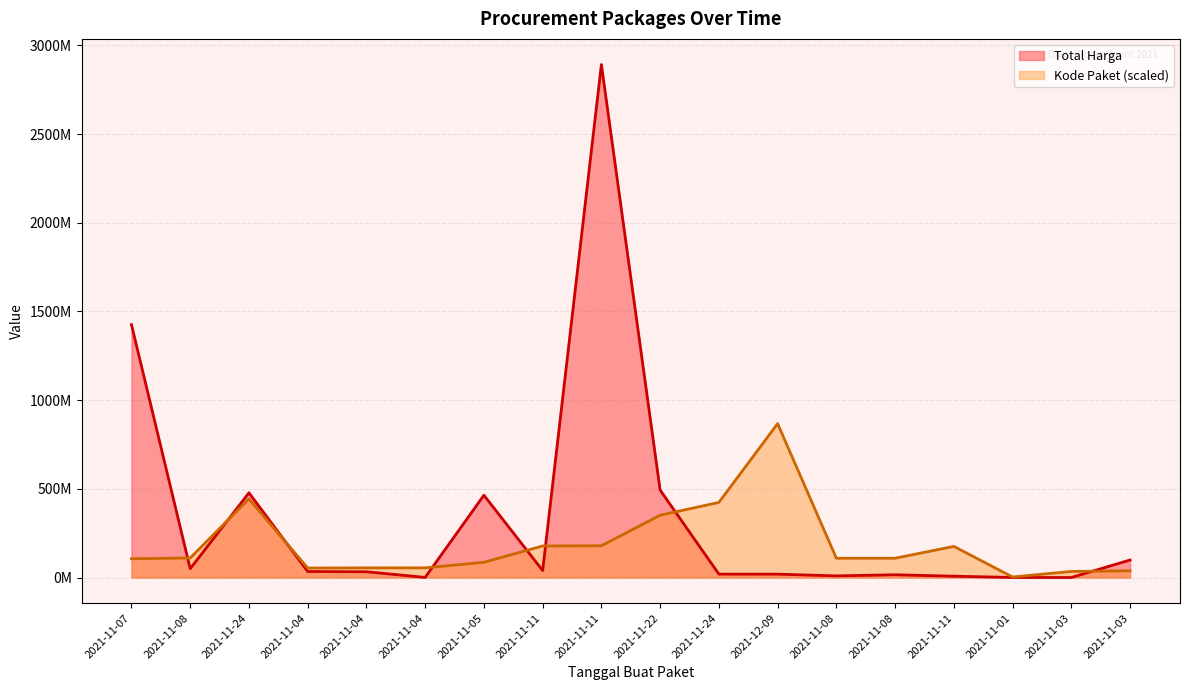

True or false: Total Harga and Kode Paket intersect in this chart.

True